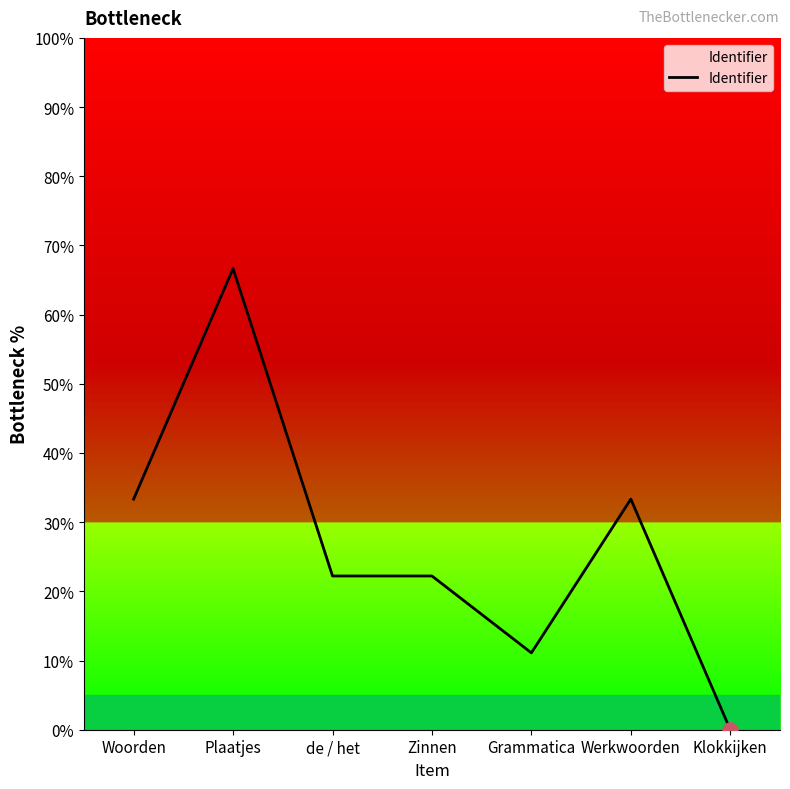

Approximately how many times larger is the value at de / het compared to Grammatica?

2.0